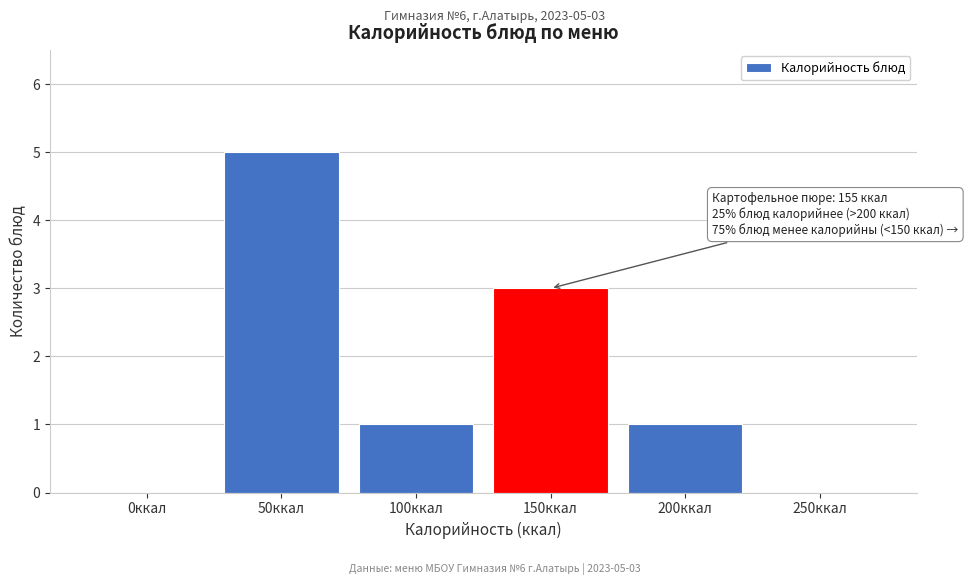

Reading left to right, what are all the values shown in this chart?

0ккал=0	50ккал=5	100ккал=1	150ккал=3	200ккал=1	250ккал=0